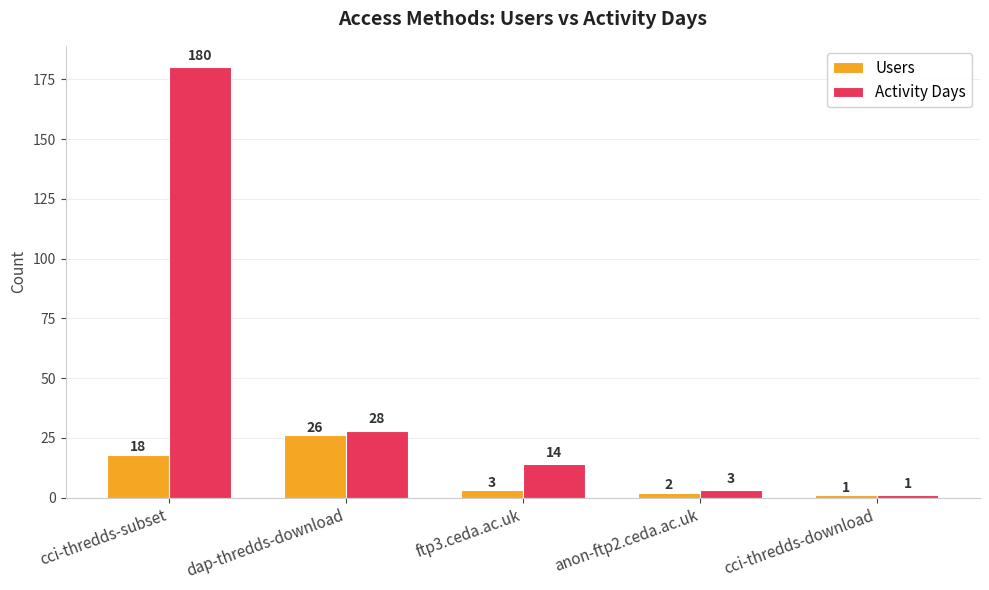

What is the difference between the maximum and minimum values in the Users series?

25